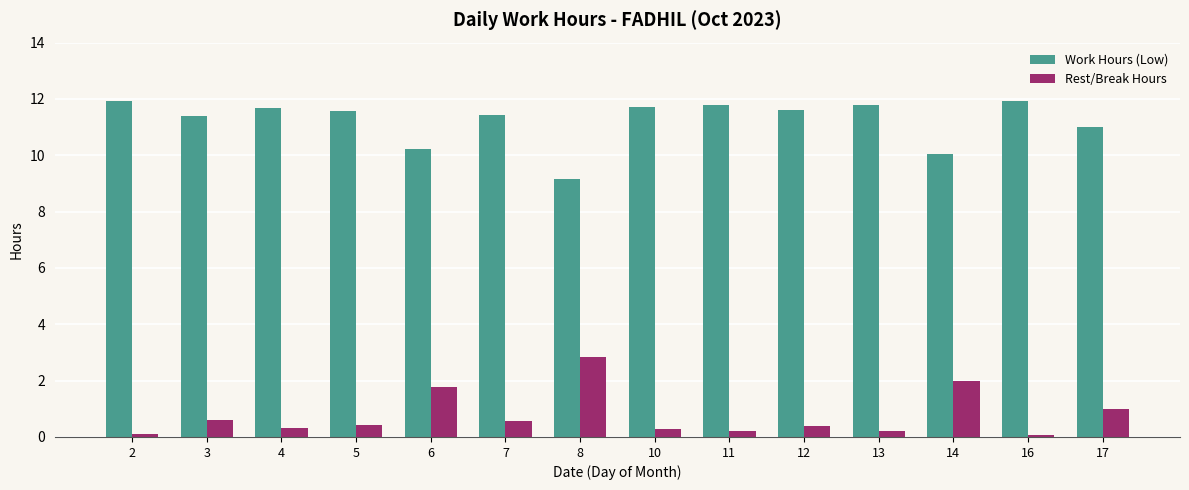

How many bars are there in total?

28